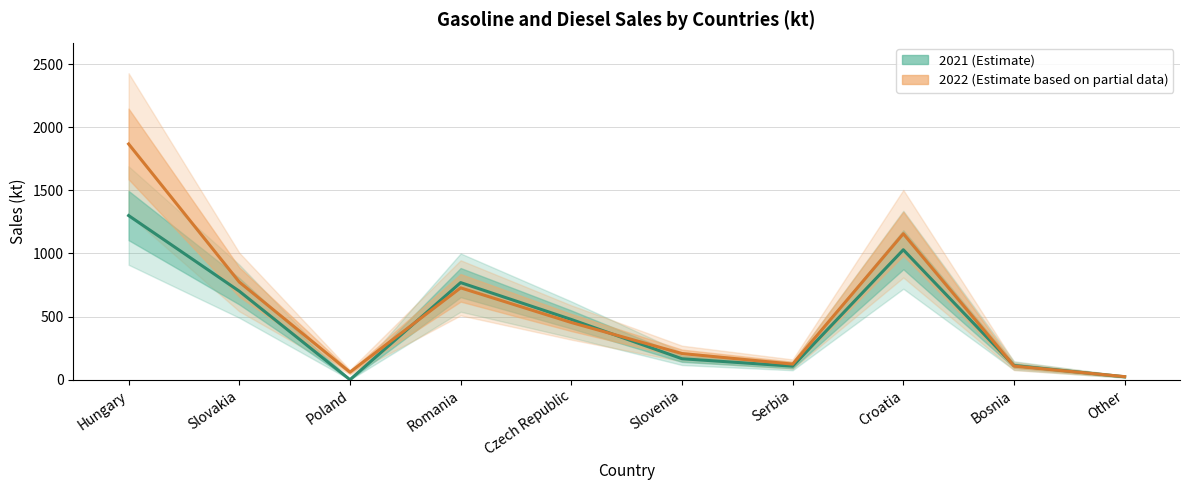

What is the difference between the second highest and second lowest values in the 2021 series?

1006.0